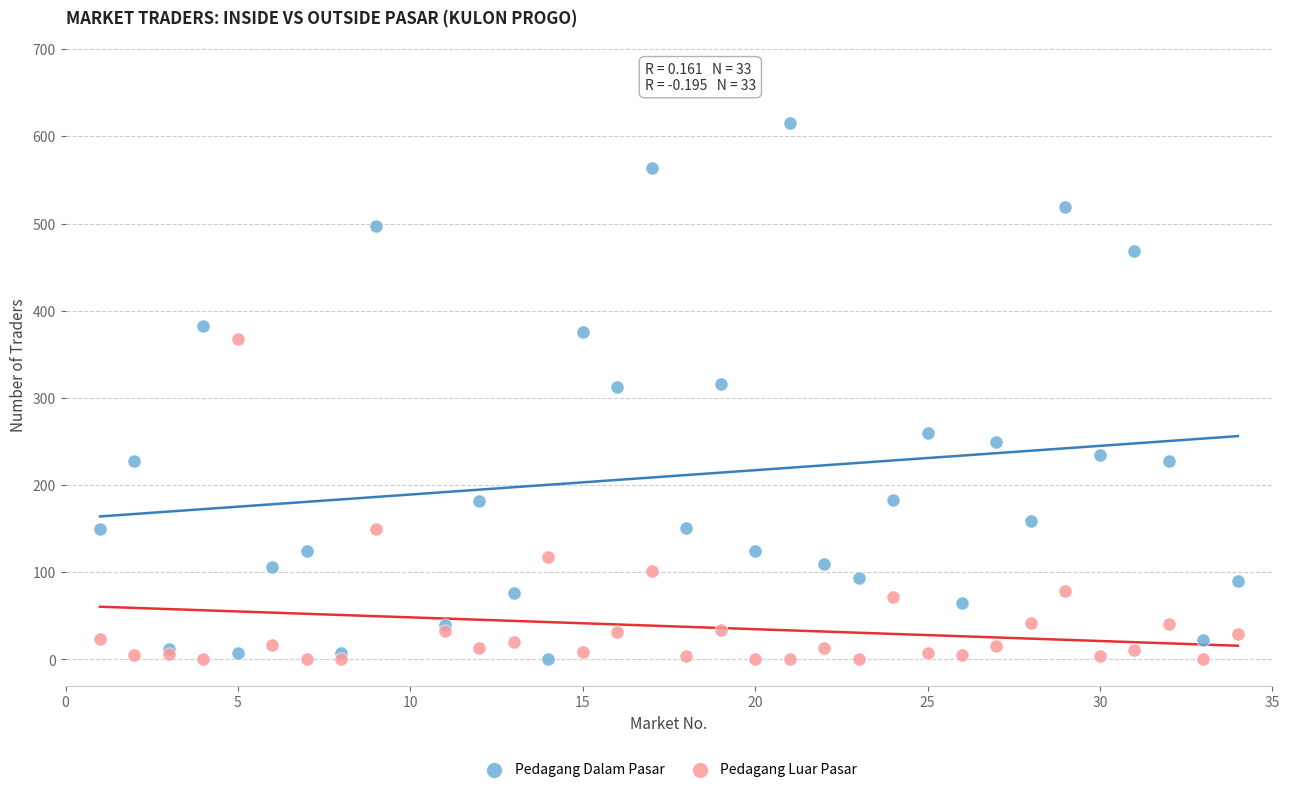

Which series reaches the maximum Y coordinate?

Pedagang Dalam Pasar